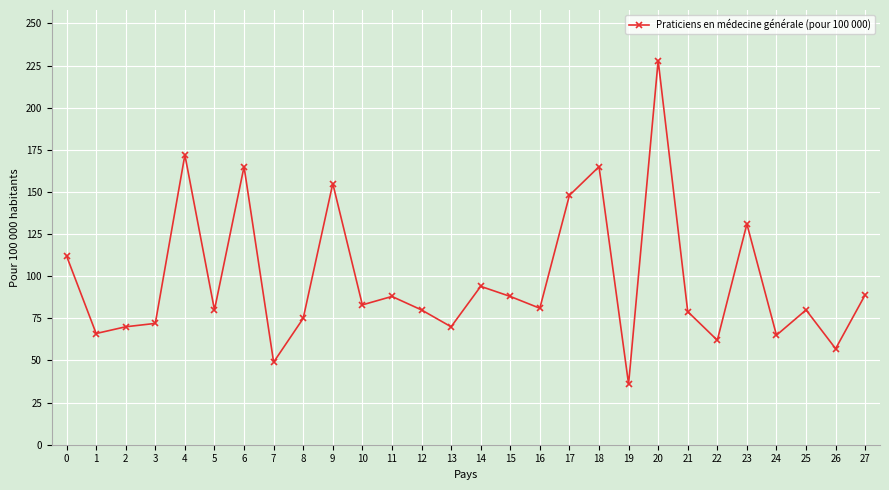

Which category has the lowest value across all series?

19